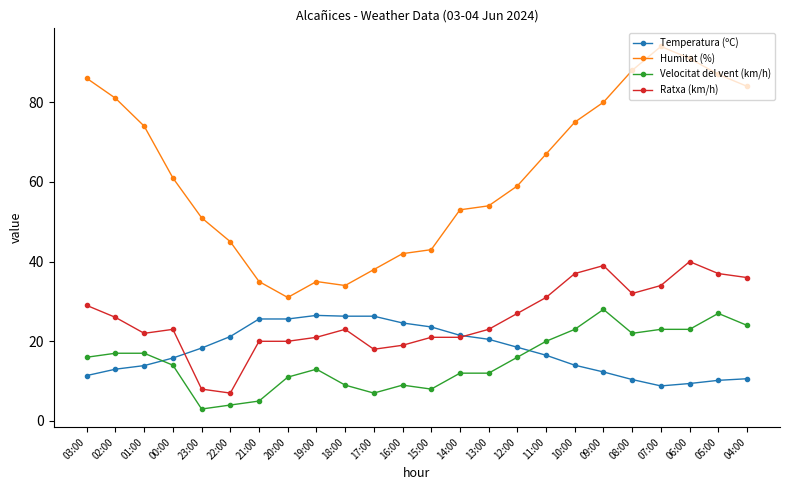

What is the greatest value displayed?

94.0